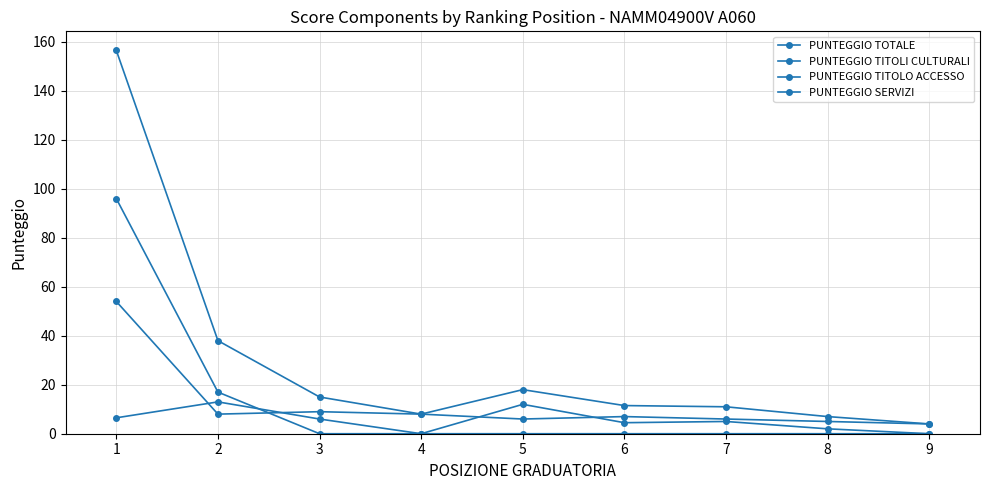

At how many categories does at least one series exceed 154?

1